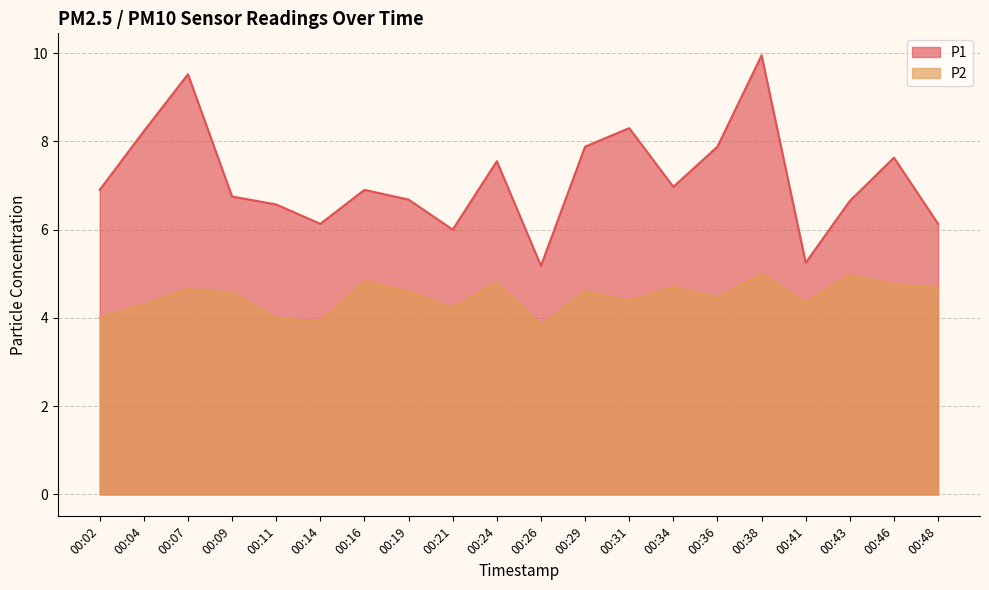

How many series are shown in this chart?

2